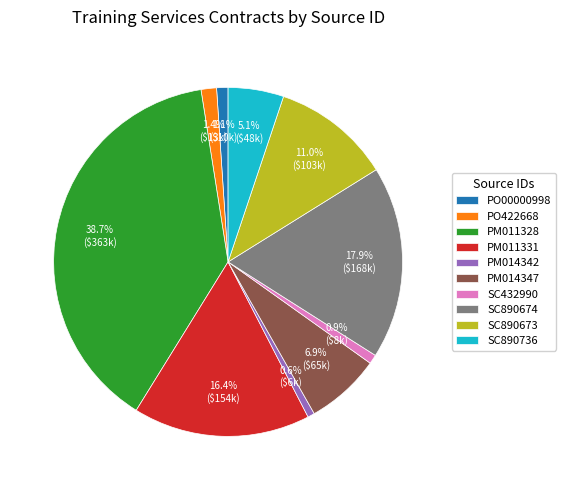

Is there any slice that represents more than half of the pie?

No